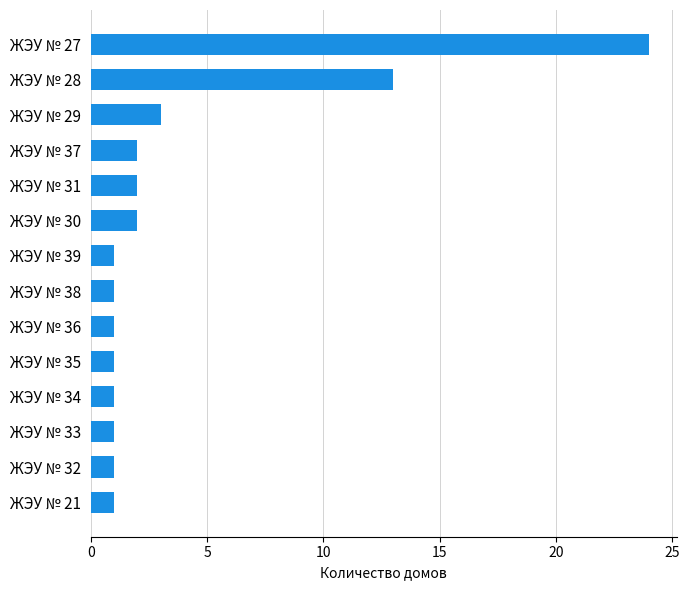

Reading bottom to top, transcribe all the data shown in this chart.

1	1	1	1	1	1	1	1	2	2	2	3	13	24